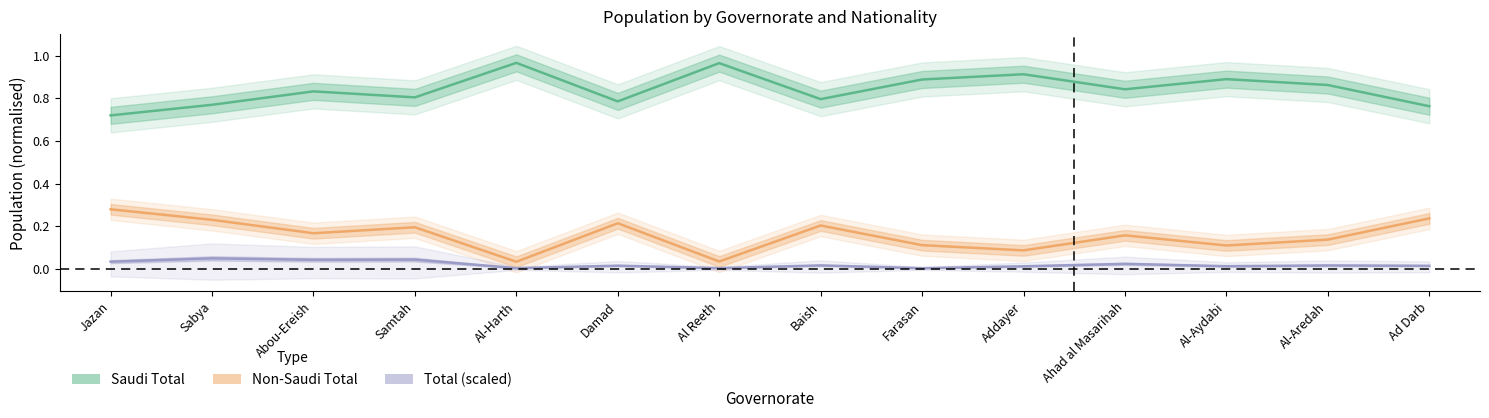

Which has a higher value, Al-Harth or Baish?

Al-Harth